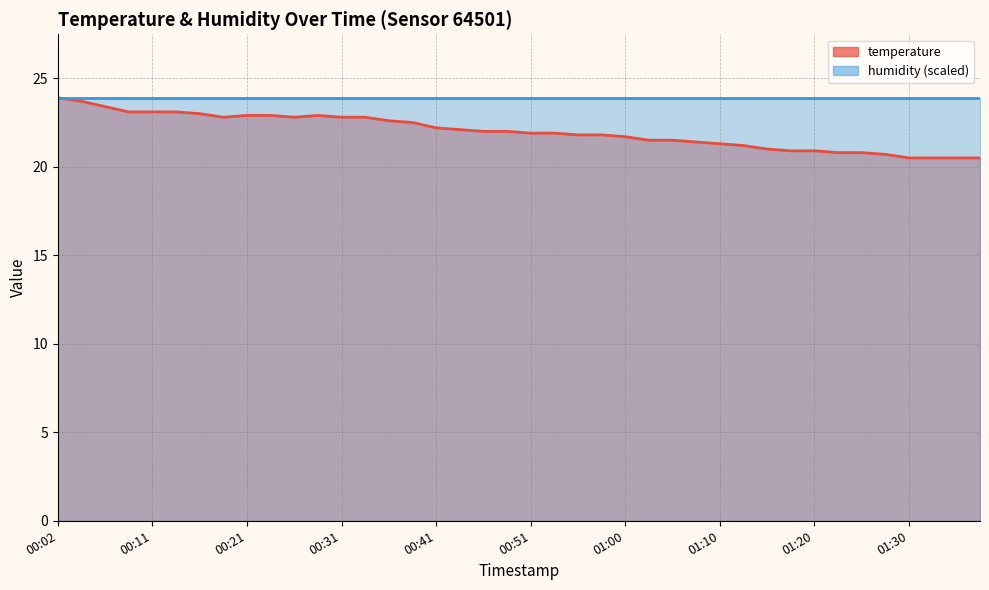

How many values exceed 22?

18